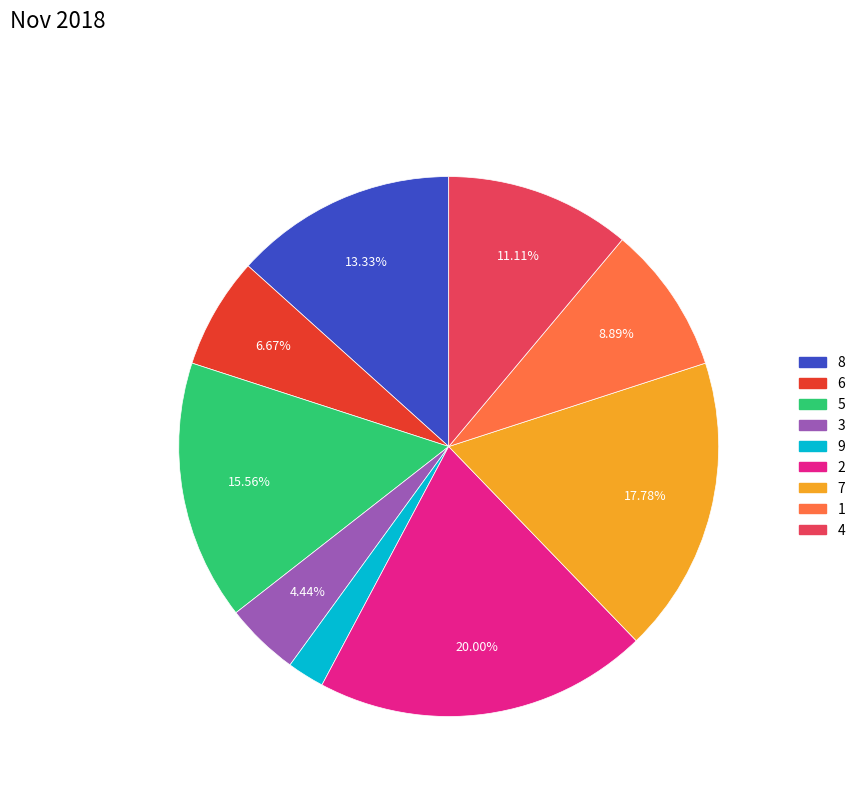

Which slice is the largest?

2